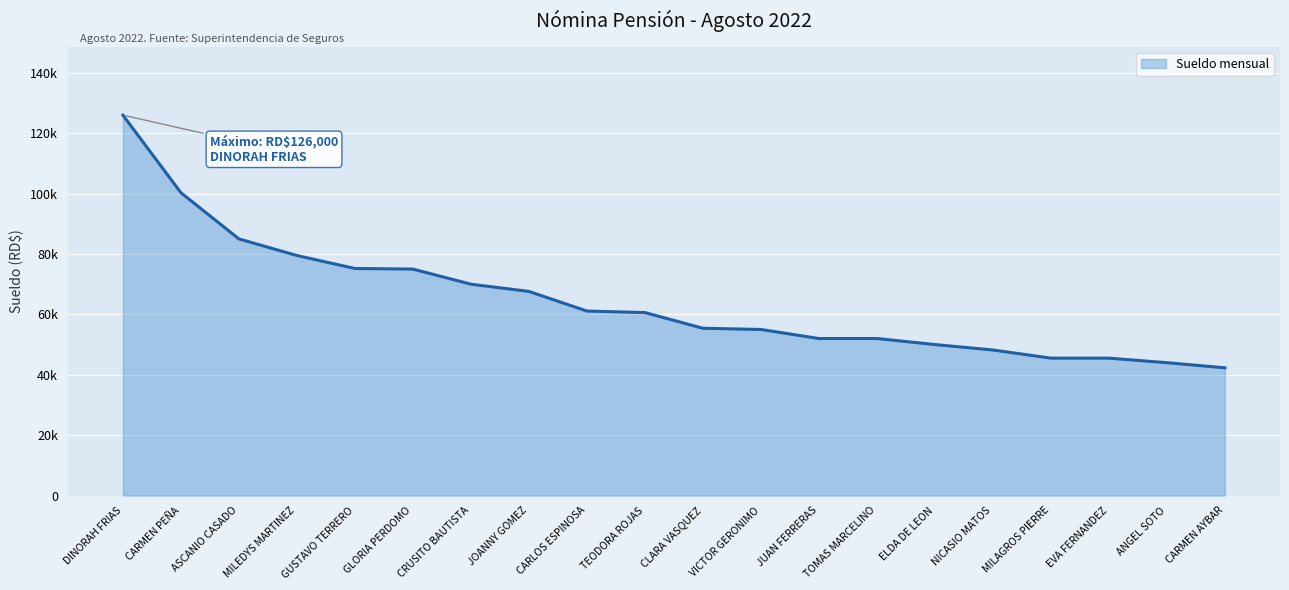

Does the chart have visible grid lines?

Yes